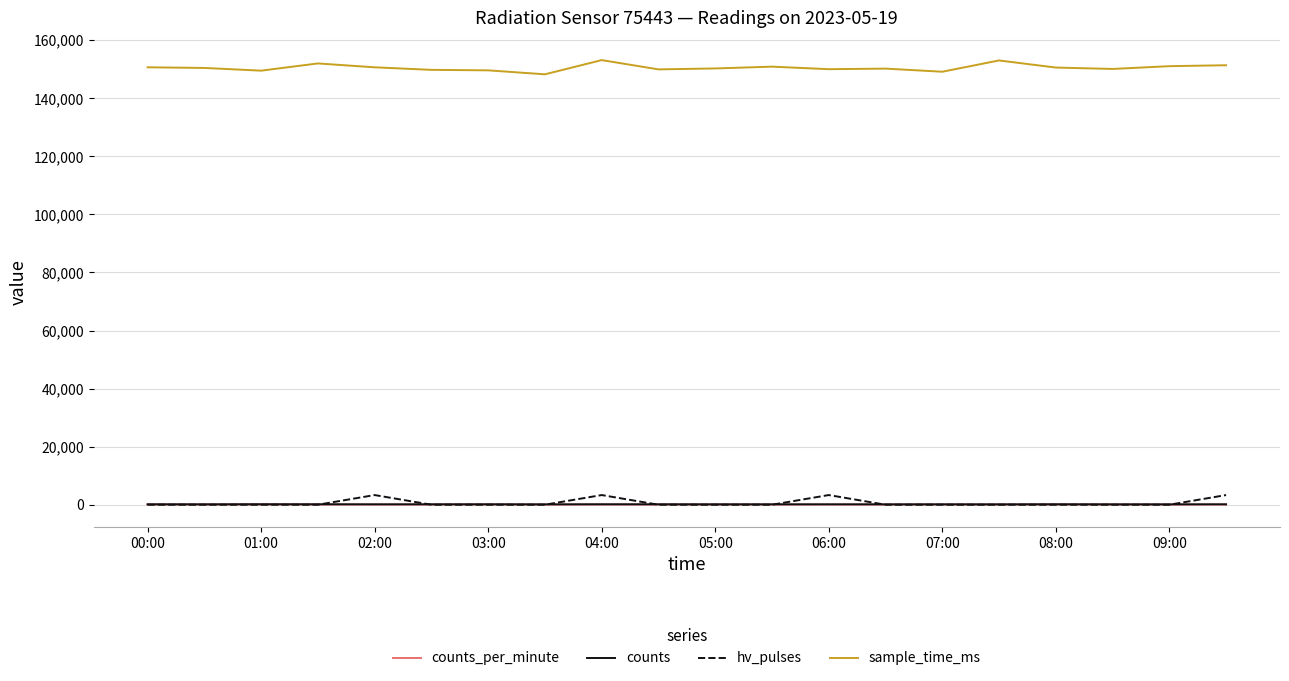

Which series has the largest total across all categories?

sample_time_ms